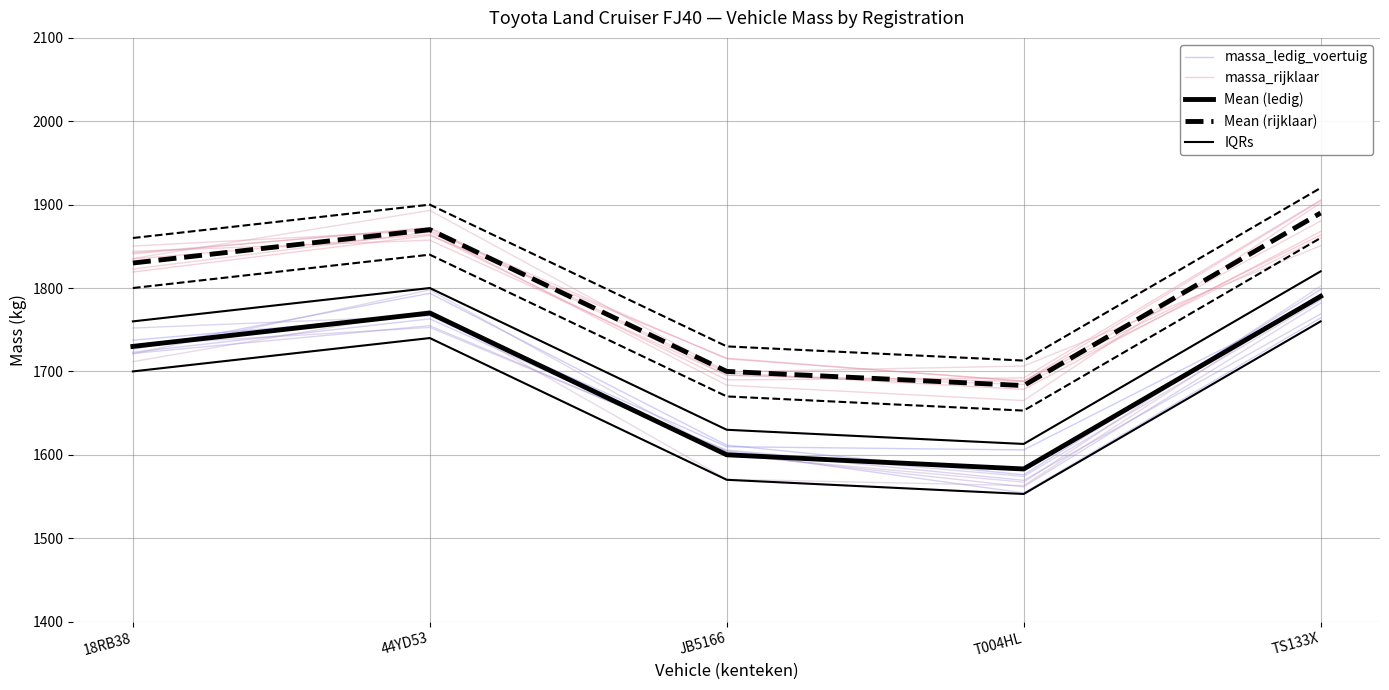

What is the difference between the maximum and minimum values in the Mean (rijklaar) series?

207.0